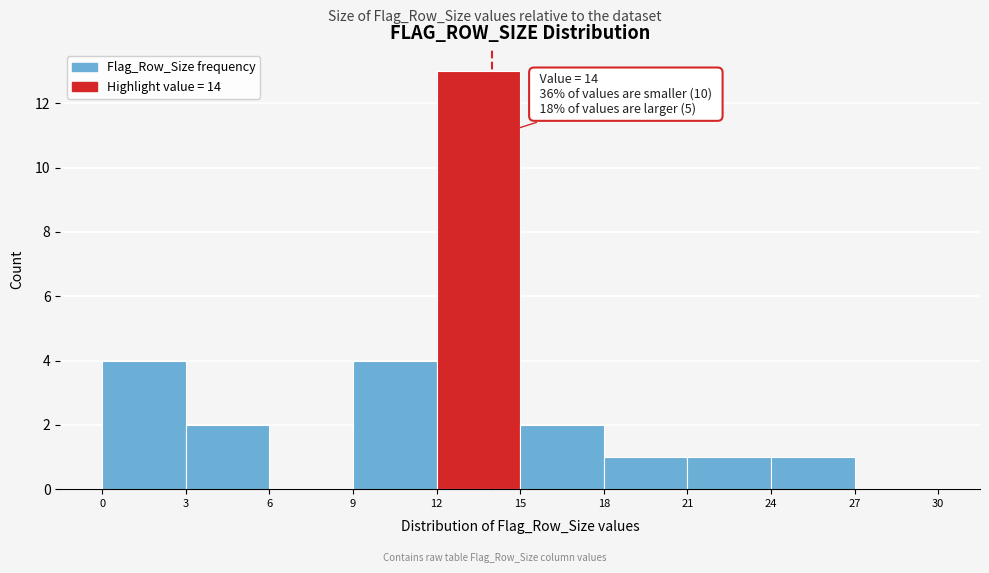

Which range on the x-axis has the tallest bar?

12 to 15